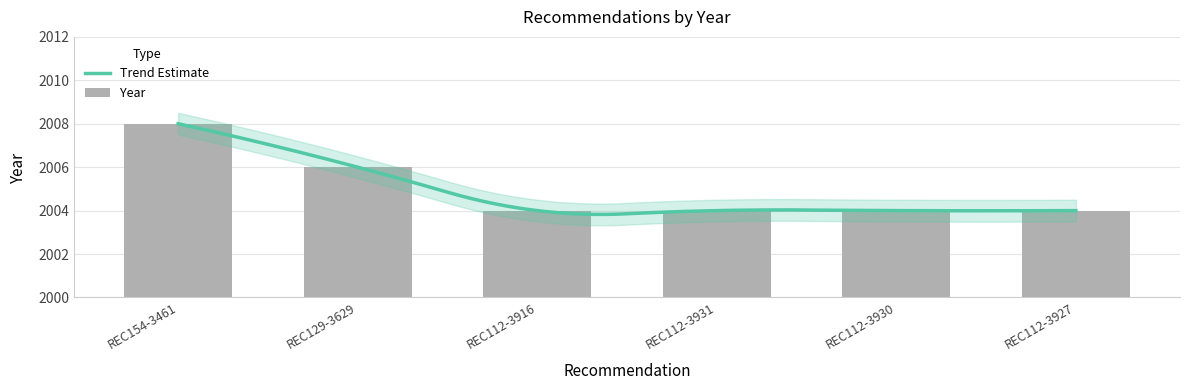

What position from the right is REC112-3931?

3